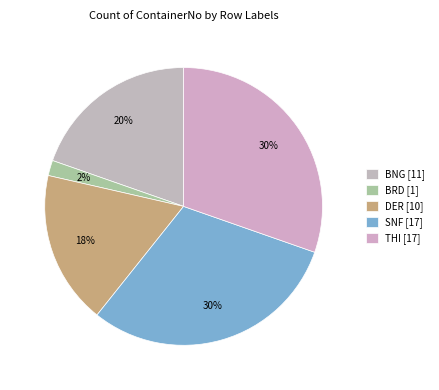

To the nearest percent, what percentage of the pie is BRD?

2%